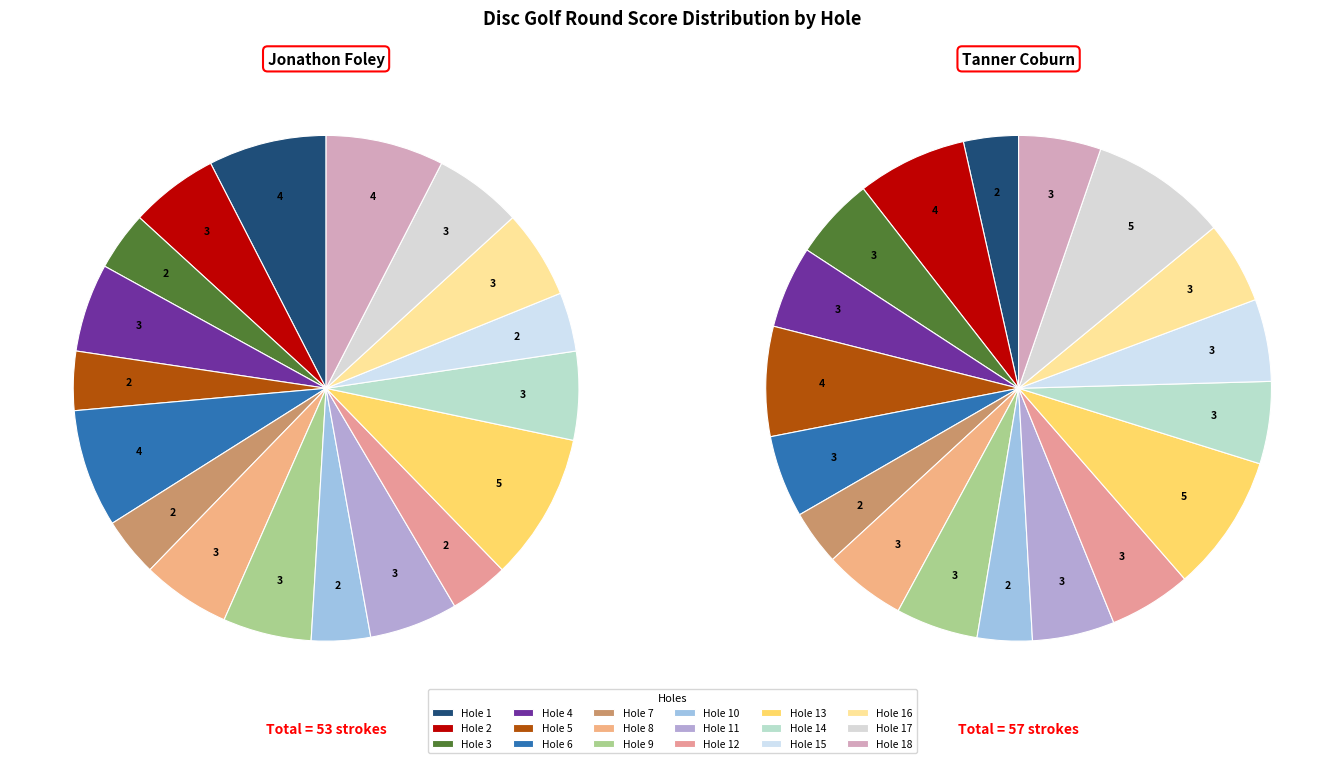

Does Hole 13 account for over 50% of the chart?

No